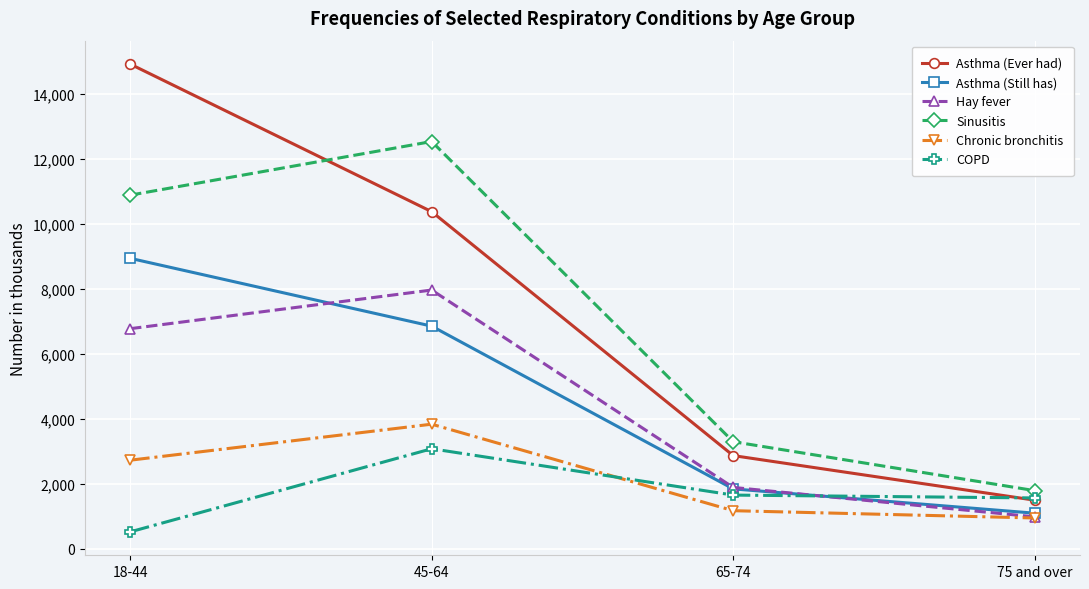

What are all the series names shown in the legend?

Asthma (Ever had), Asthma (Still has), Hay fever, Sinusitis, Chronic bronchitis, COPD